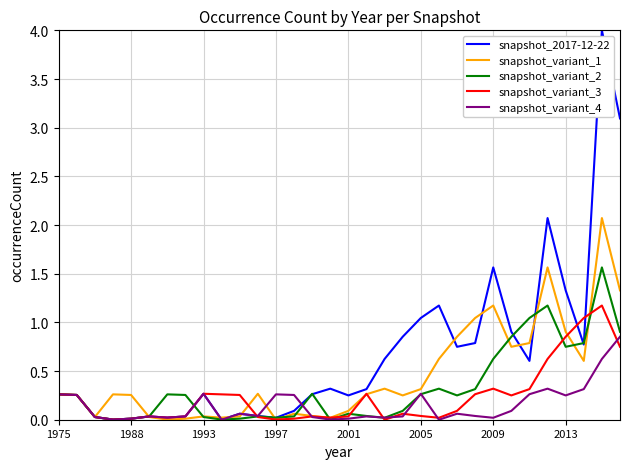

List the series in order of their overall mean, lowest first.

snapshot_variant_4, snapshot_variant_3, snapshot_variant_2, snapshot_variant_1, snapshot_2017-12-22